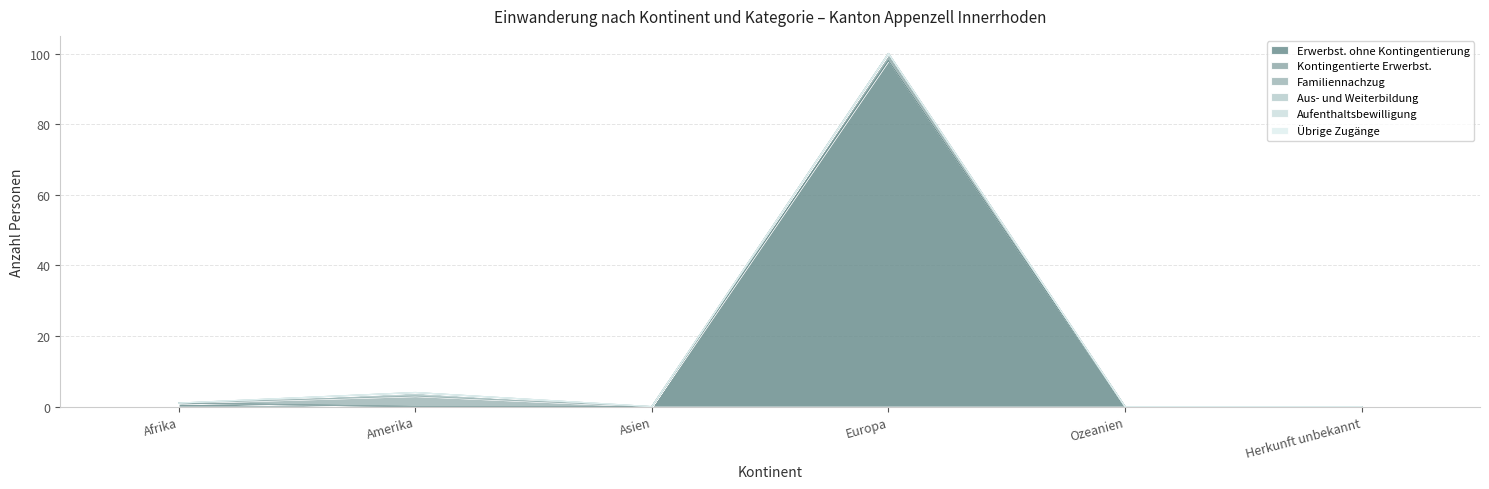

Does the chart display data point markers on the line(s)?

No